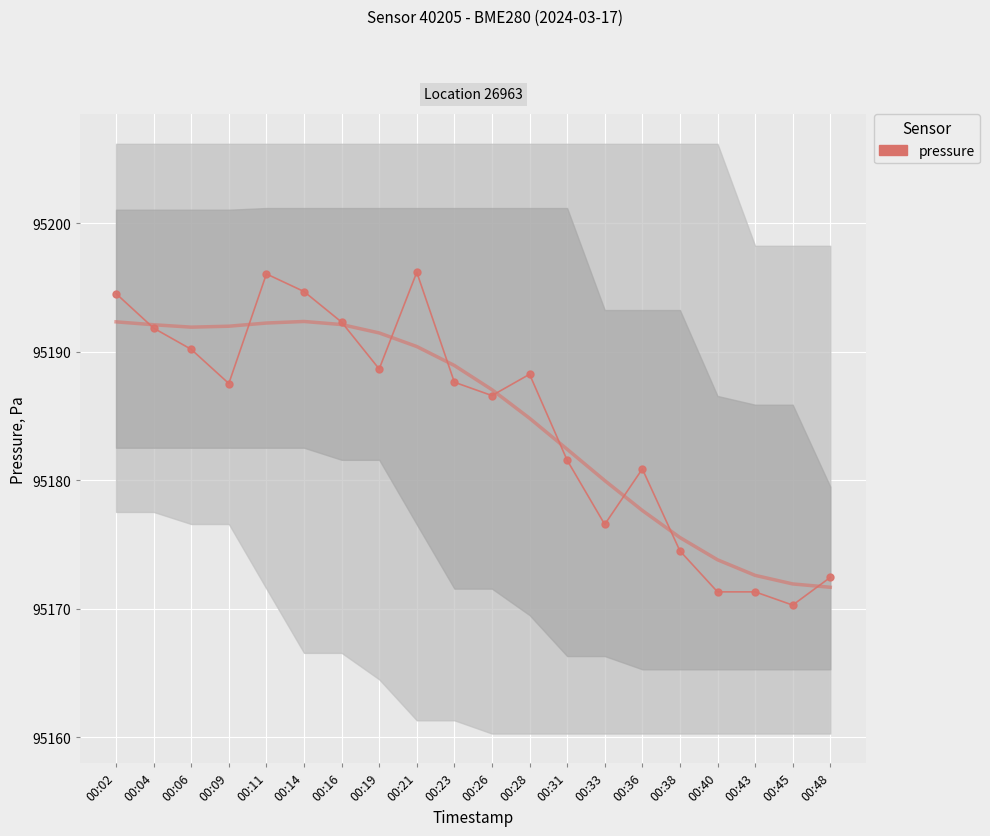

List the labels in order of value, smallest first.

00:45, 00:40, 00:43, 00:48, 00:38, 00:33, 00:36, 00:31, 00:26, 00:09, 00:23, 00:28, 00:19, 00:06, 00:04, 00:16, 00:02, 00:14, 00:11, 00:21